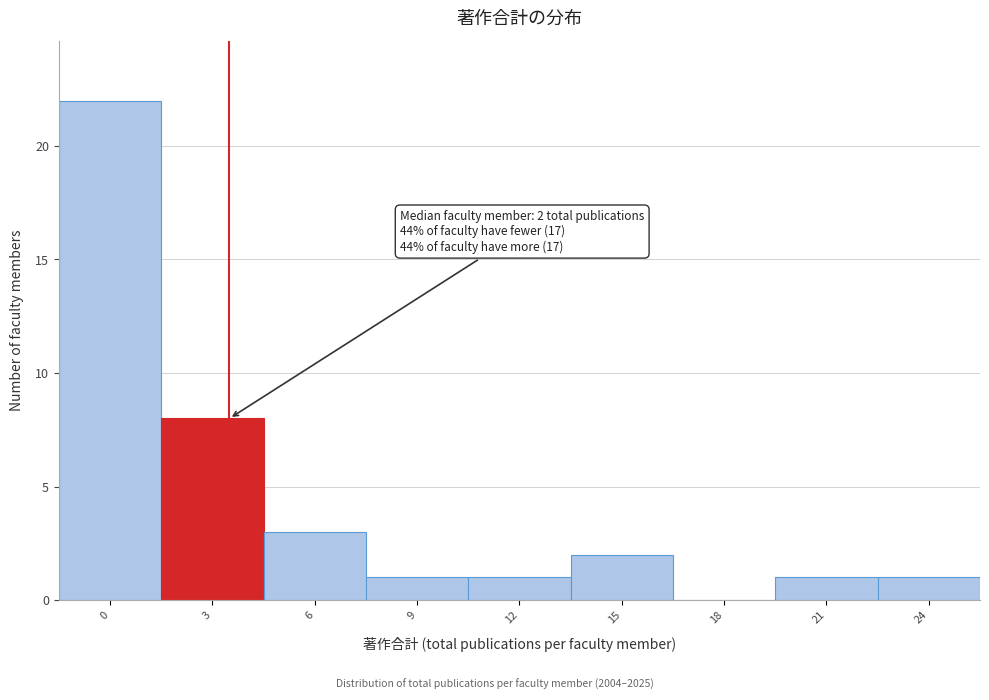

Reading right to left, what are all the values shown in this chart?

24=1	21=1	18=0	15=2	12=1	9=1	6=3	3=8	0=22